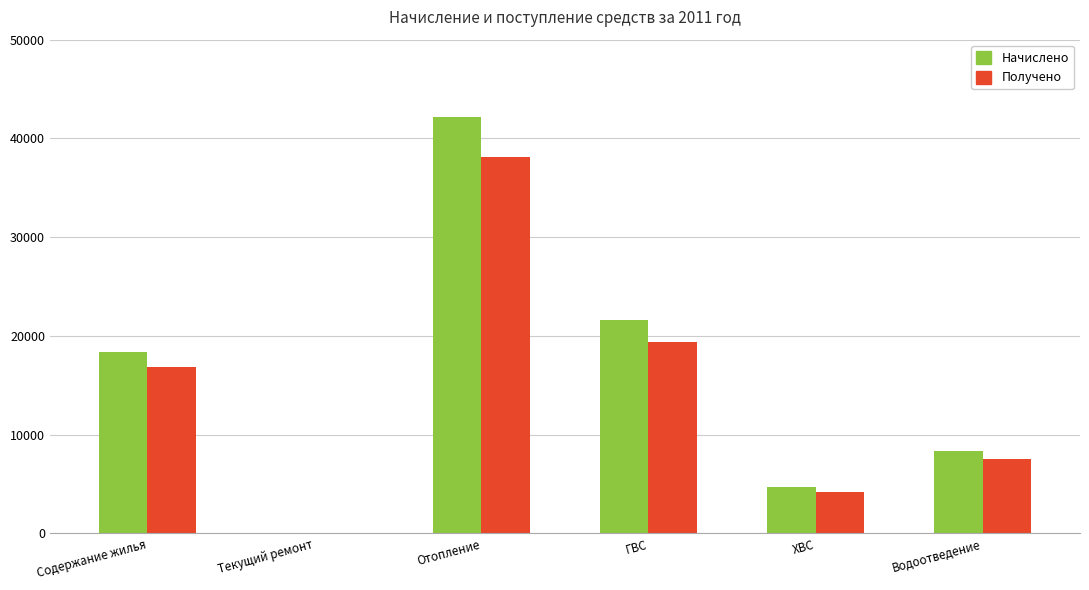

Is it true that Получено equals 21560.9 at Отопление?

False